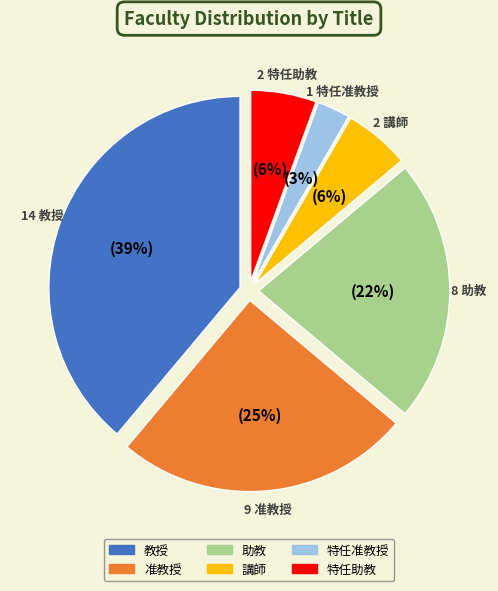

The 准教授 slice represents 37% of the pie. True or false?

False